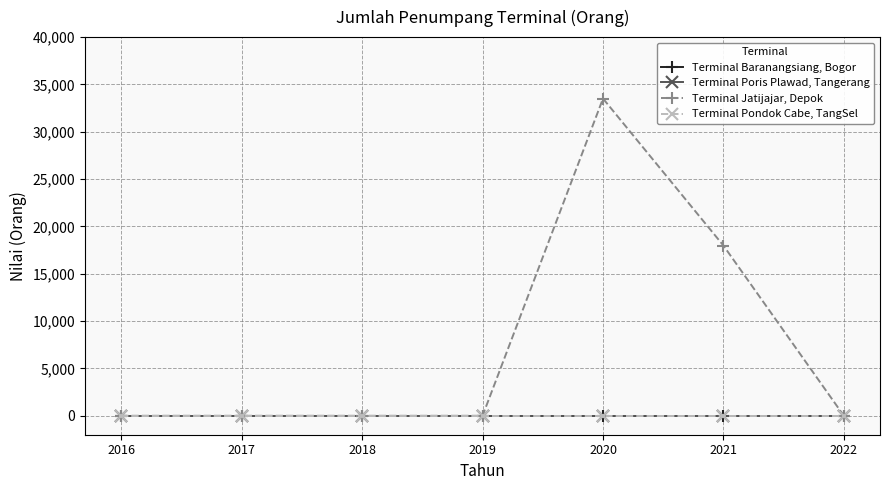

Does the chart have visible grid lines?

Yes